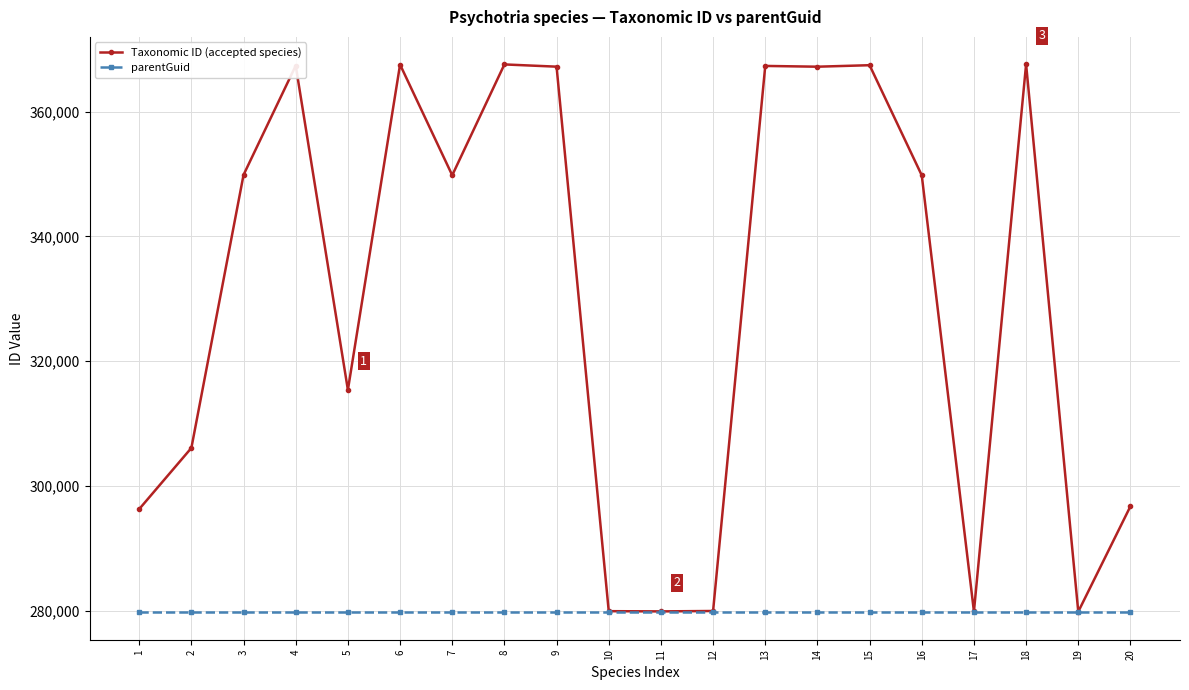

The value of parentGuid at 10 is 192100. True or false?

False